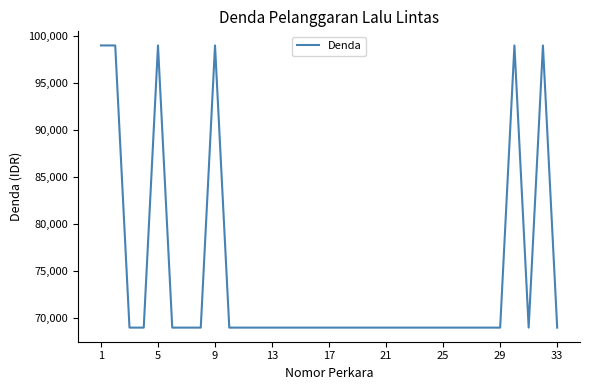

What is the greatest value displayed?

99000